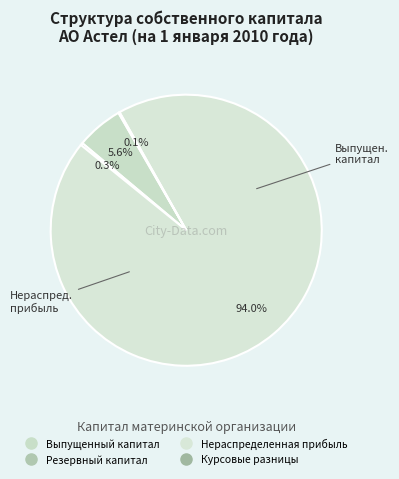

Between Выпущенный капитал and Курсовые разницы, which is larger?

Выпущенный капитал